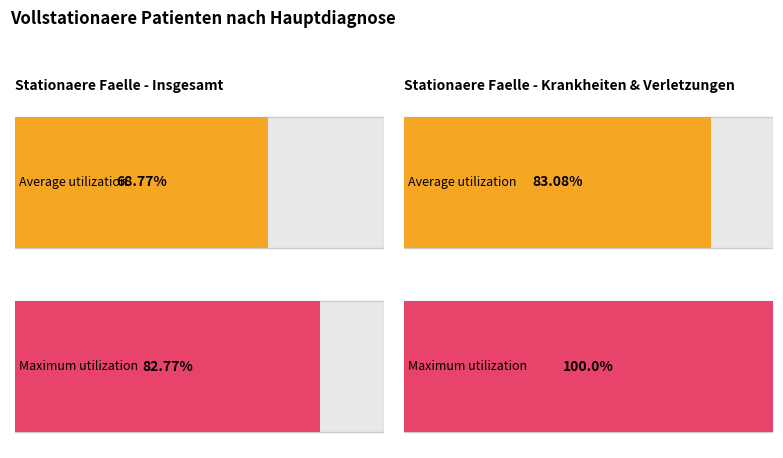

At which label is Average utilization closest to 75?

Insgesamt